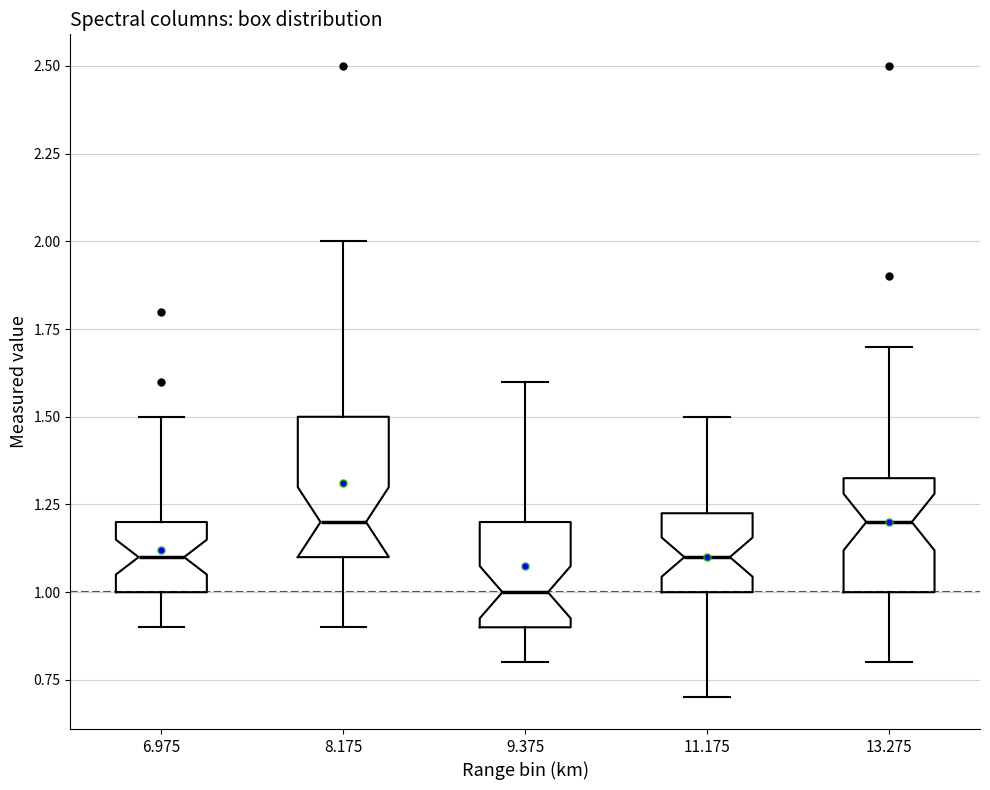

Reading left to right, read every box against the y-axis: the position of its median line, the range the box covers, and the ends of its whiskers. The values are not printed on the chart, so give them approximately, as read against the axis.

6.975: median 1.10, box 1.00 to 1.20, whiskers 0.90 to 1.50
8.175: median 1.20, box 1.10 to 1.50, whiskers 0.90 to 2.00
9.375: median 1.00, box 0.90 to 1.20, whiskers 0.80 to 1.60
11.175: median 1.10, box 1.00 to 1.25, whiskers 0.70 to 1.50
13.275: median 1.20, box 1.00 to 1.35, whiskers 0.80 to 1.70